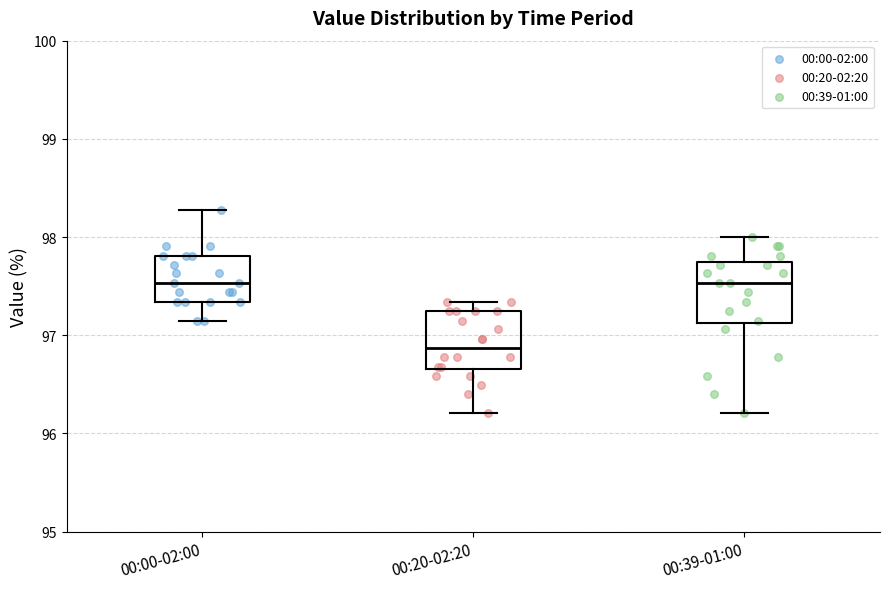

Where is the lower edge of the box for 00:39-01:00 on the y-axis? The values are not printed on the chart, so give them approximately, as read against the axis.

97.1